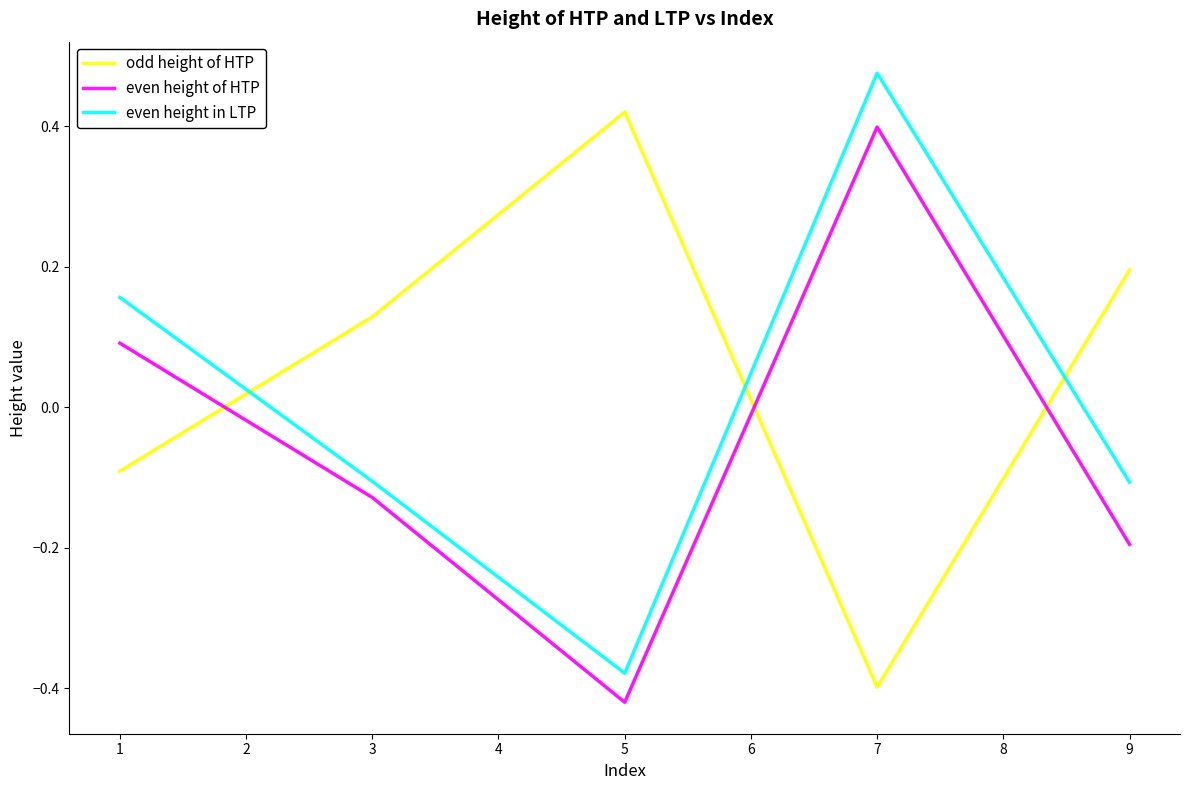

Where is the first local minimum for odd height of HTP?

7